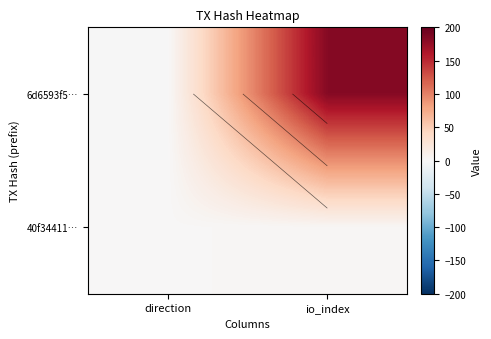

Is the value of 6d6593f5… at direction greater than the value of 40f34411… at direction?

No